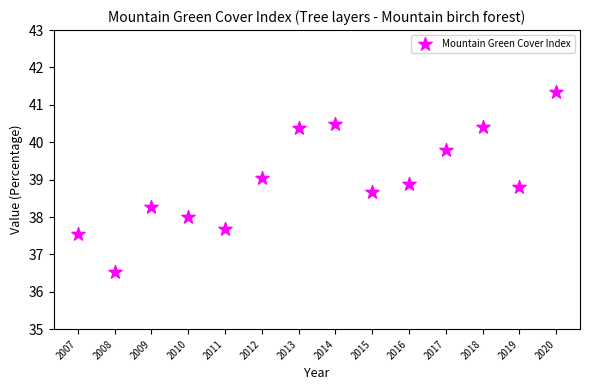

What is the range of X values (max minus min)?

13.0